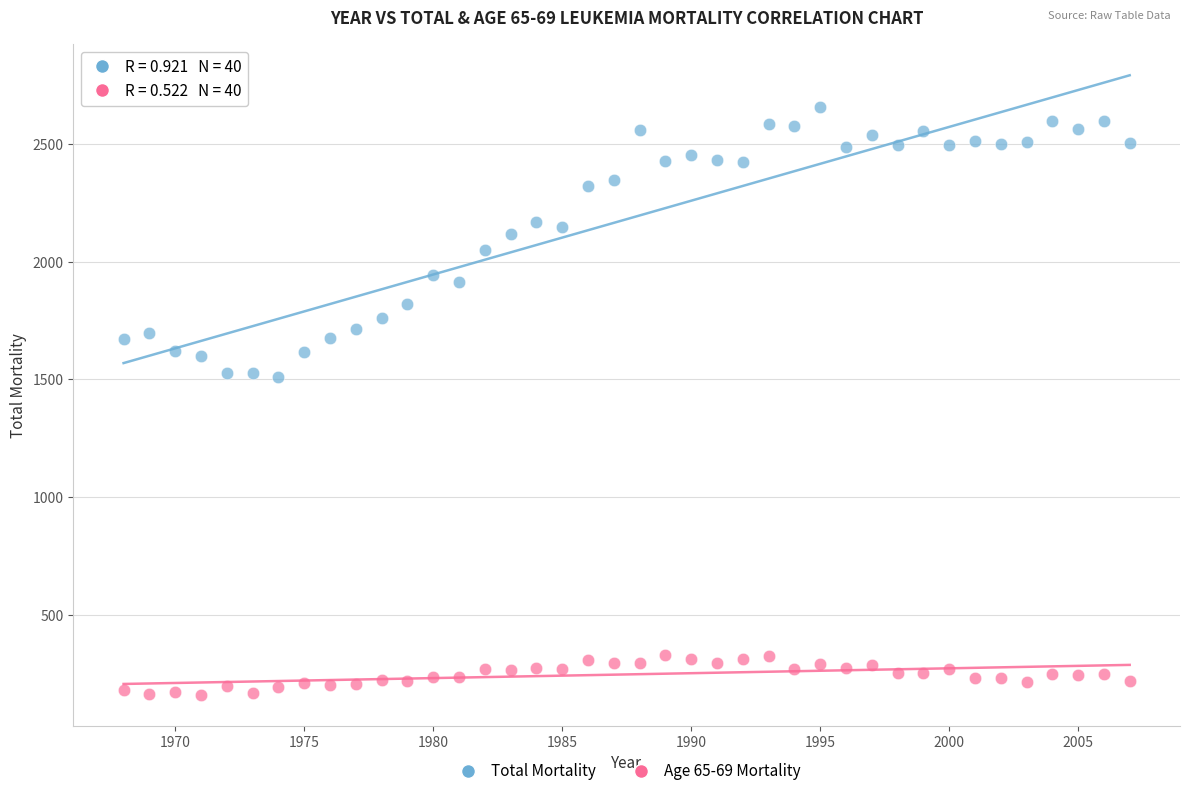

Across all data points, what is the range of X values (max minus min)?

39